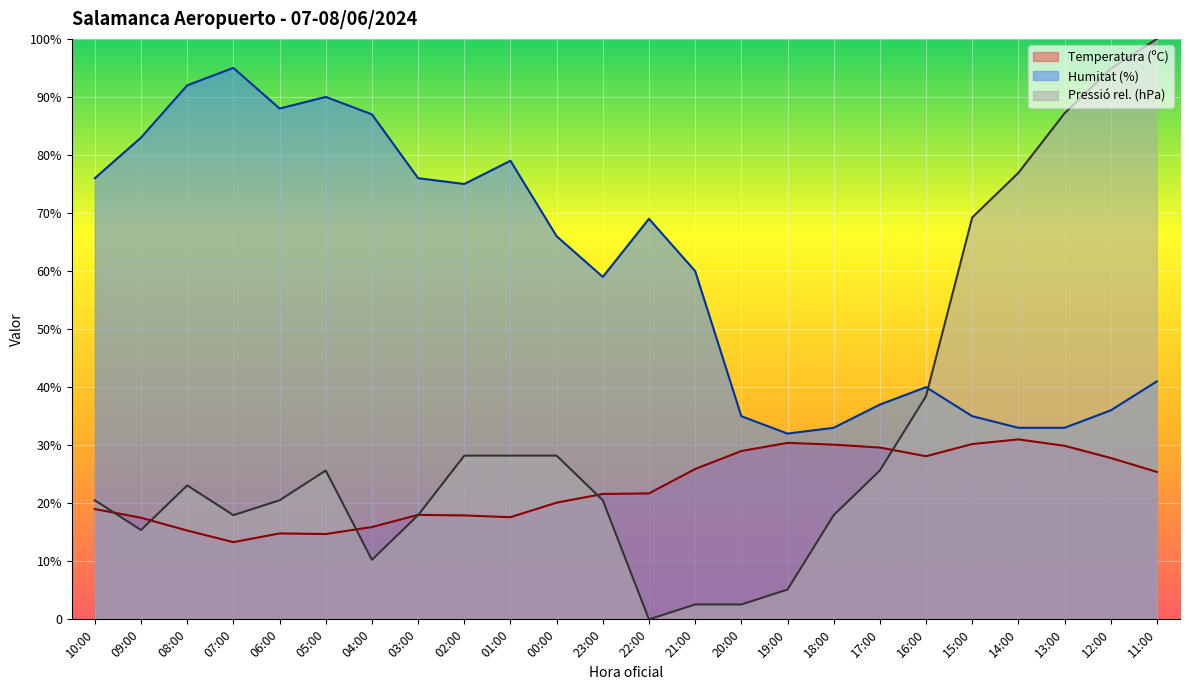

The Humitat (%) series shows 105.6 at 21:00. True or false?

False